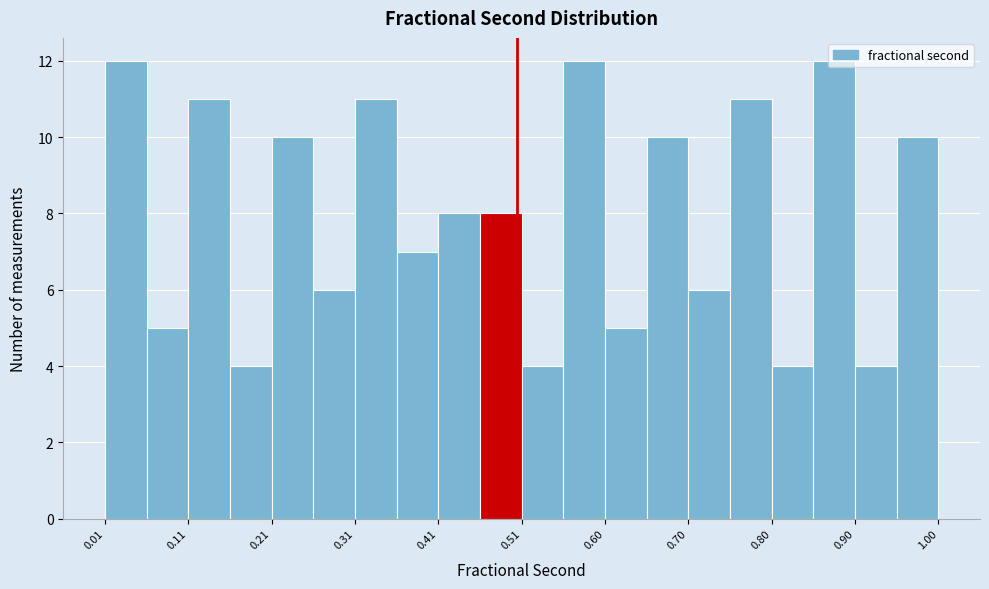

What is the height of the bar covering 0.01 to 0.06 on the x-axis? Neither the bar edges nor the heights are printed on the chart, so give them approximately, as read against the axes.

12